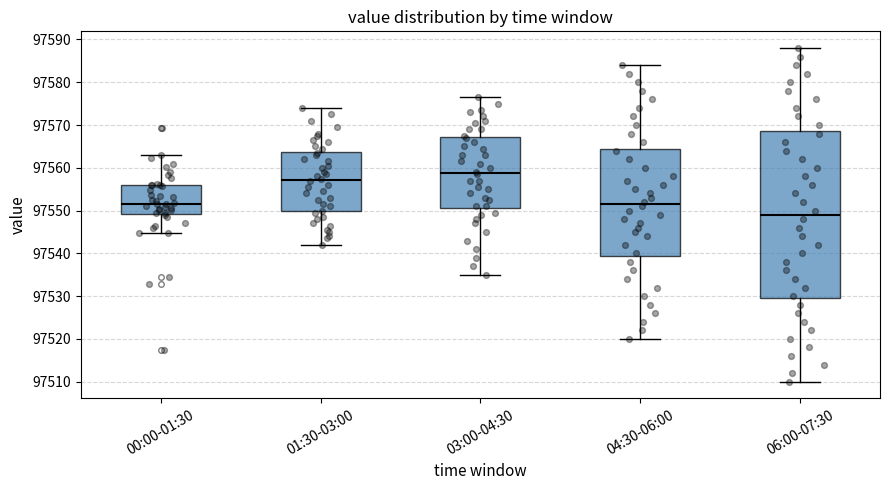

Which box has the lowest median line?

06:00-07:30